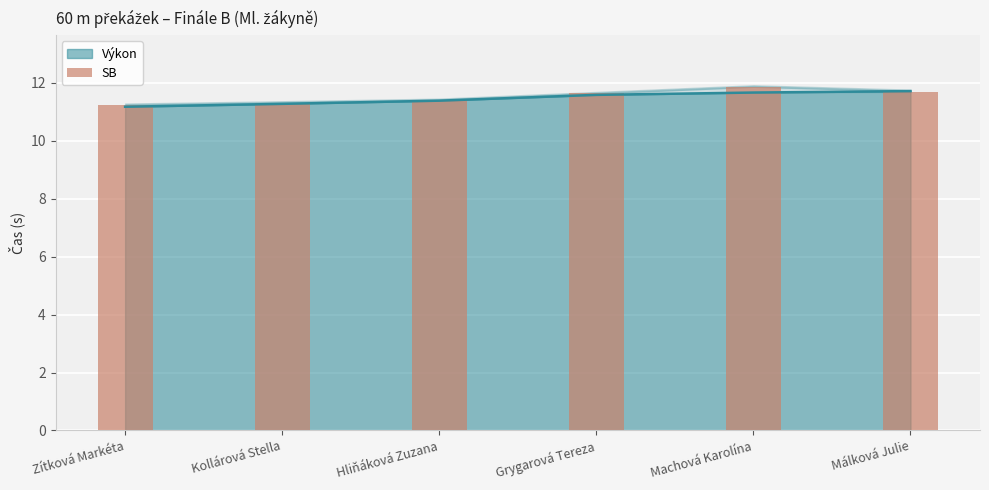

What position from the right is Grygarová Tereza?

3